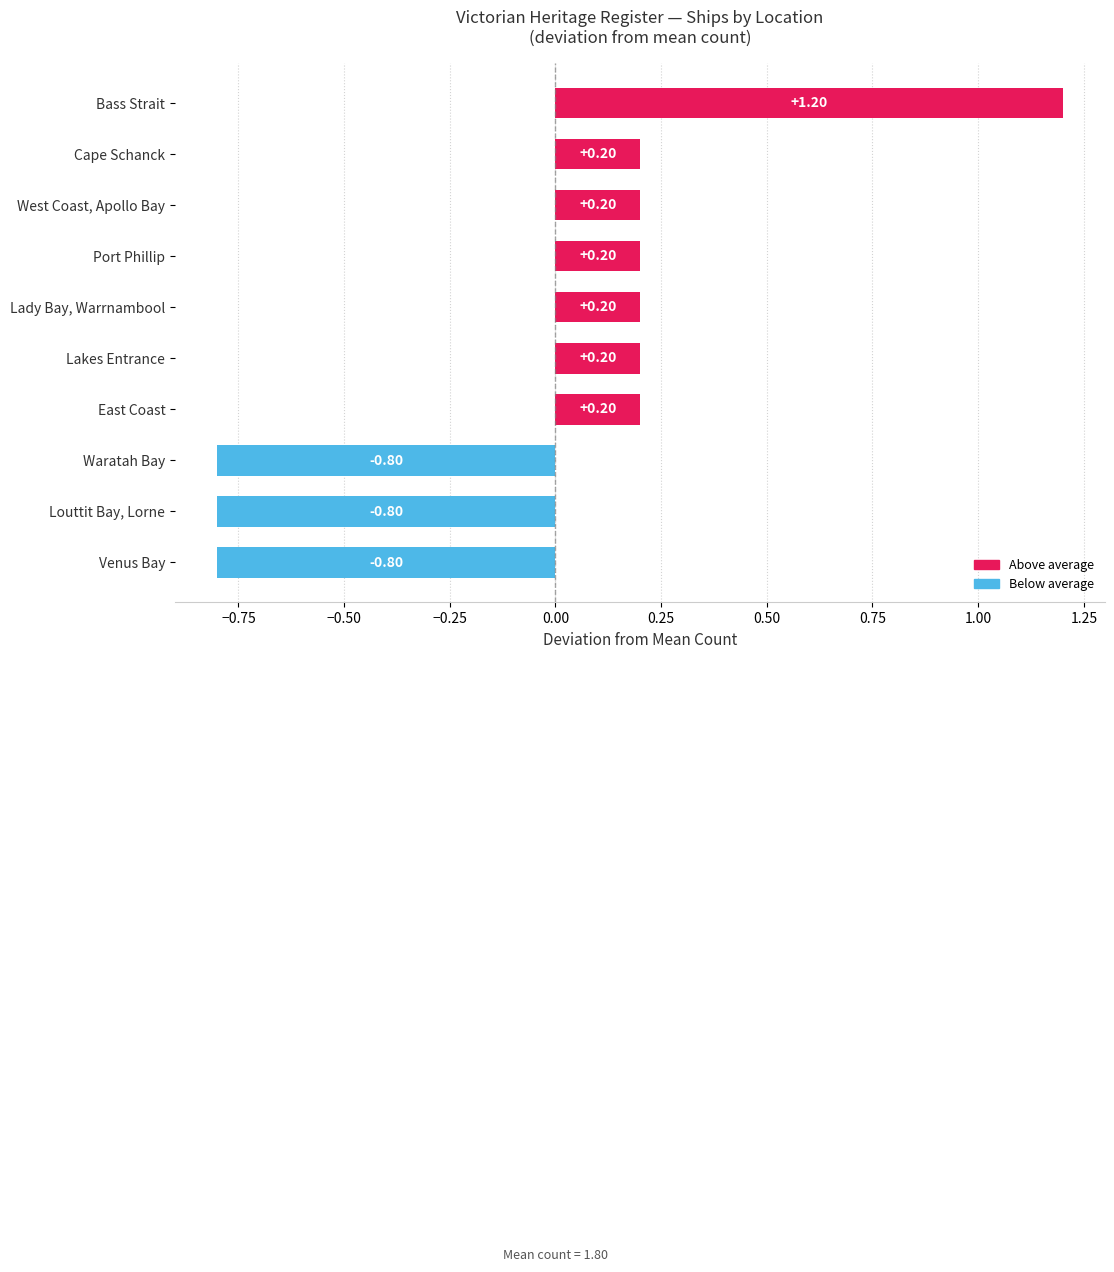

What is the minimum value shown in the chart?

-0.8